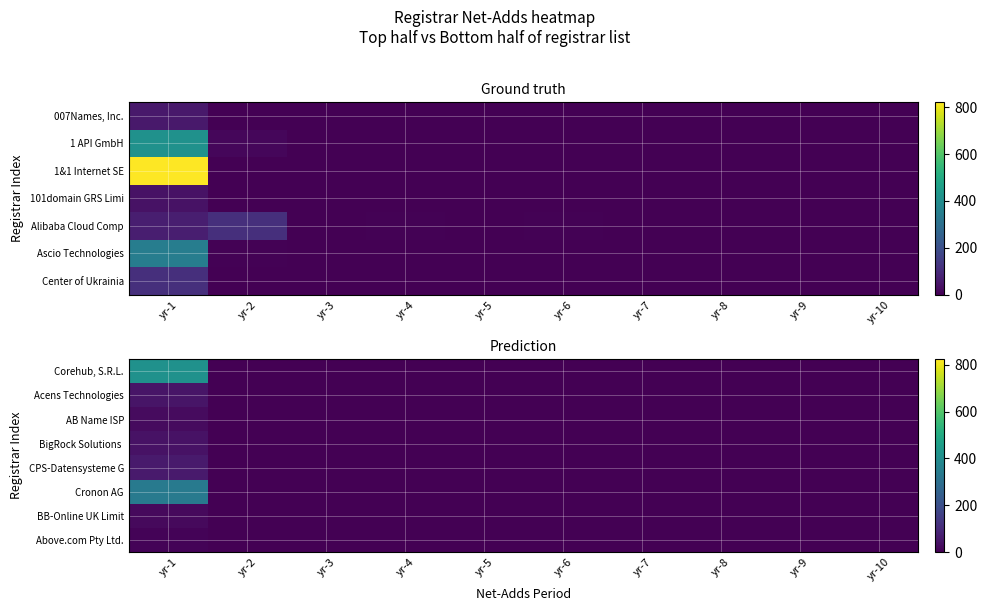

What is the difference between the maximum and minimum values in the Corehub, S.R.L. series?

416